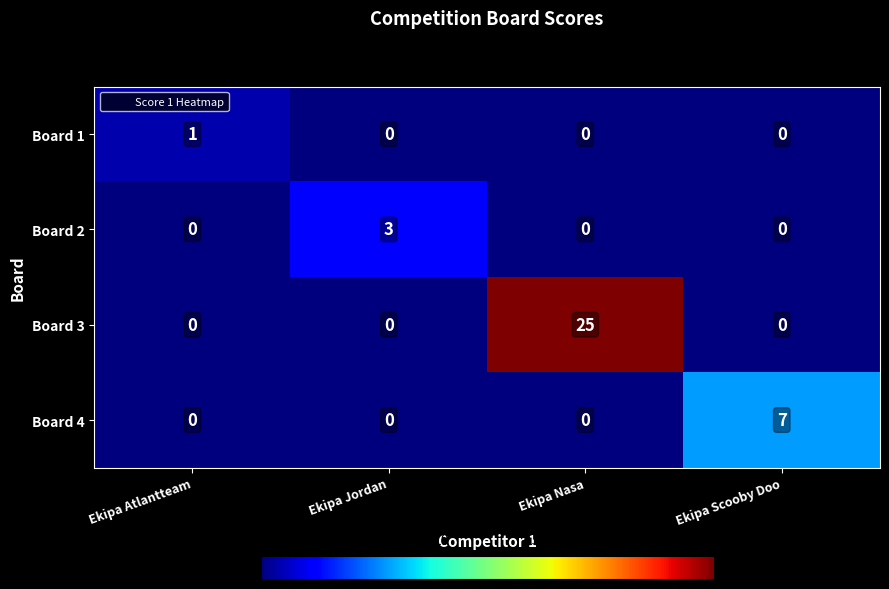

At how many categories does at least one series exceed 19?

1